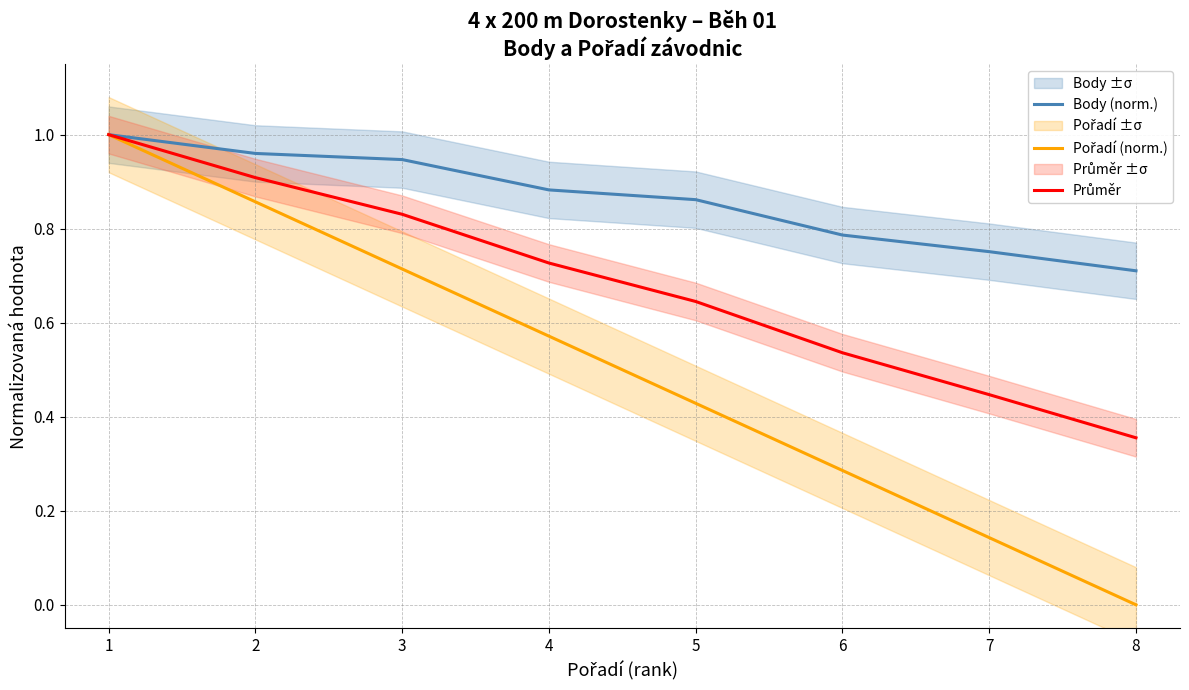

True or false: Pořadí (norm.) has a value of 0.2 at 2.

False